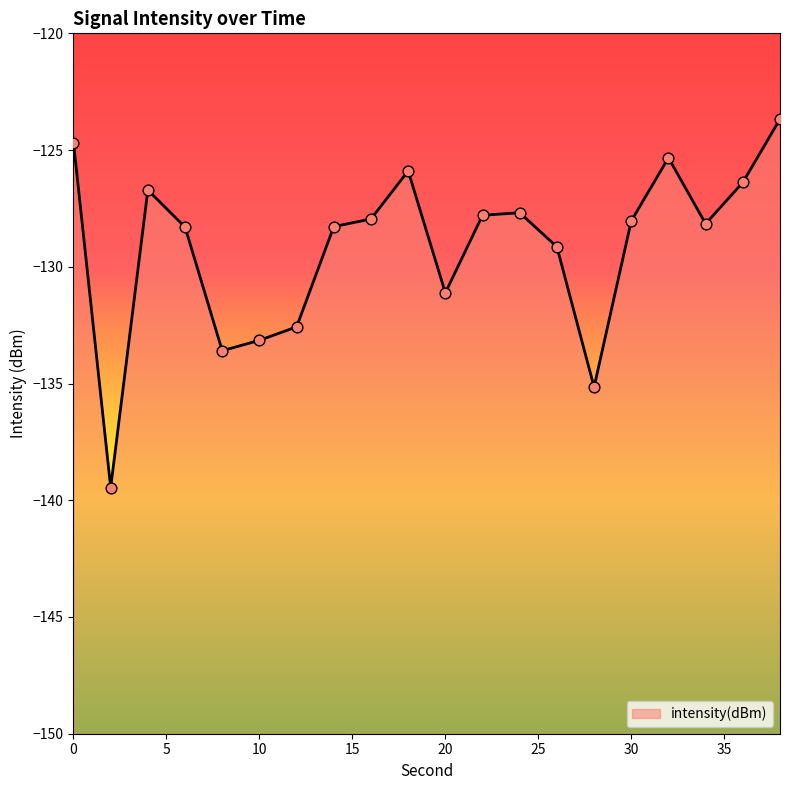

Between 30 and 32, which is larger?

32